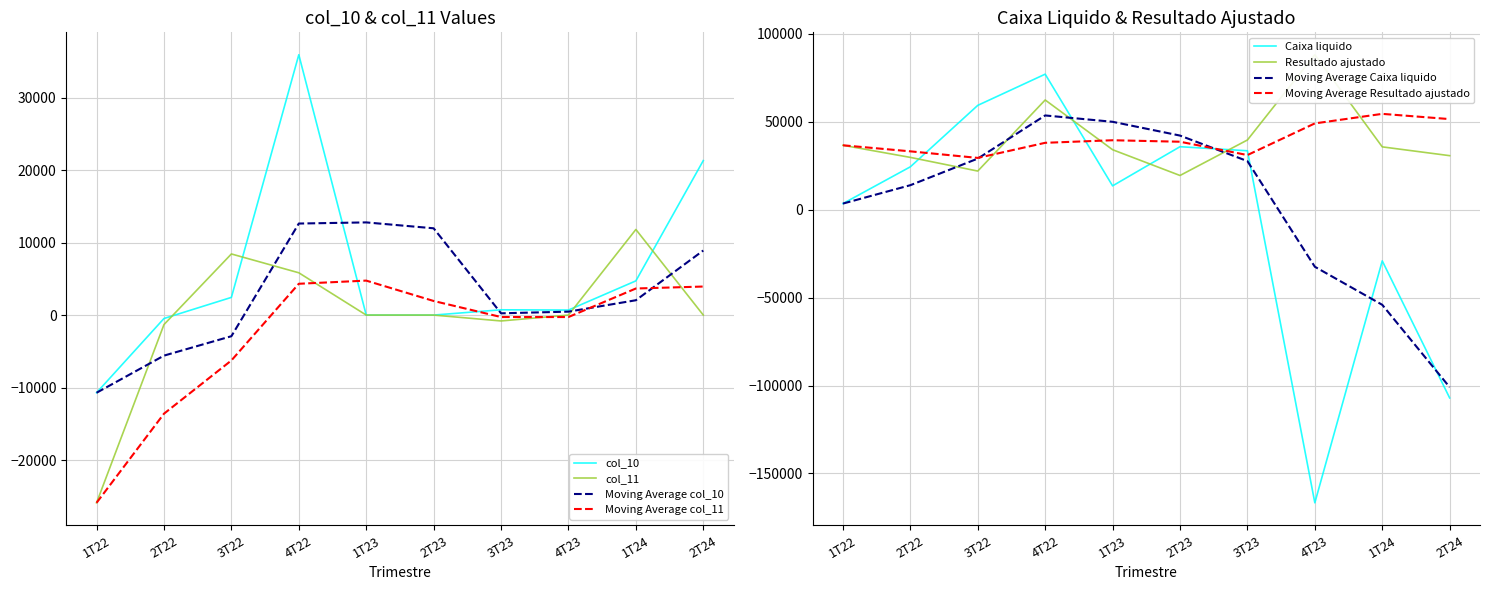

How many values in col_11 are above zero?

3